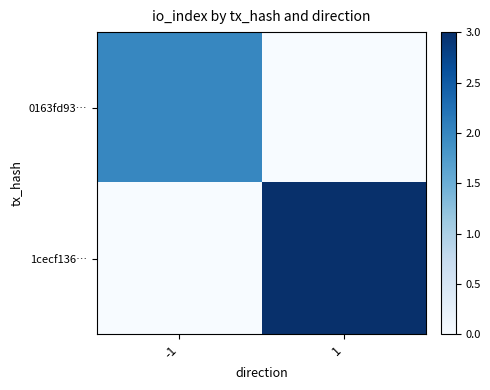

Which series has the widest spread of values?

1cecf136…